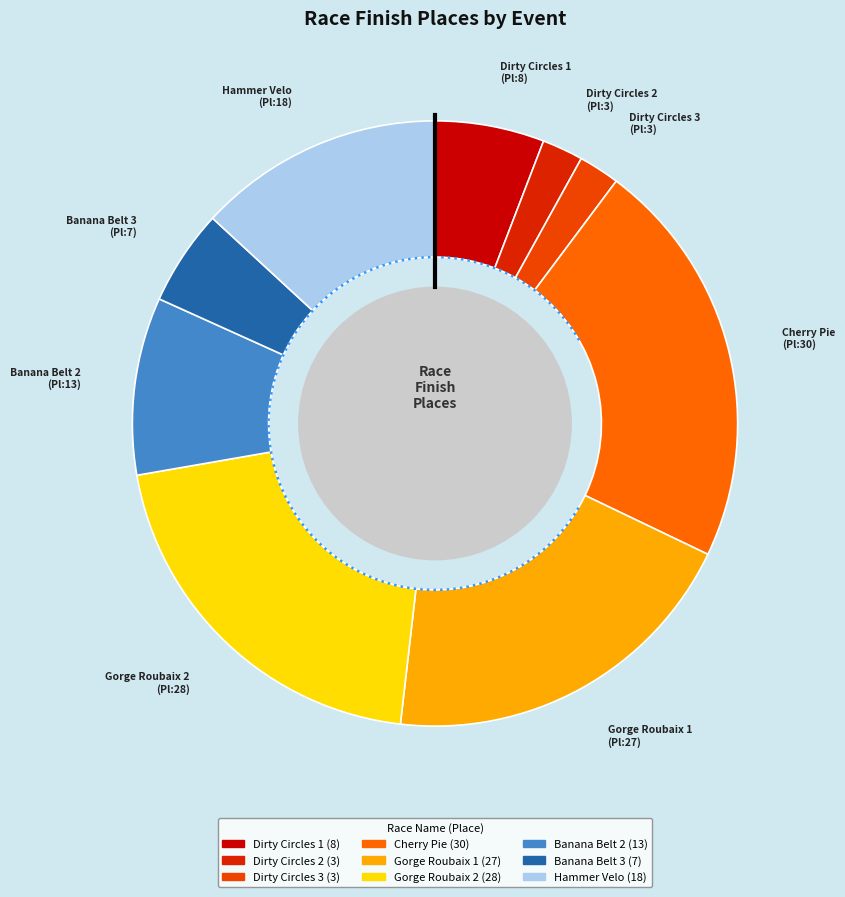

Which category has the smallest portion of the pie?

Dirty Circles 2